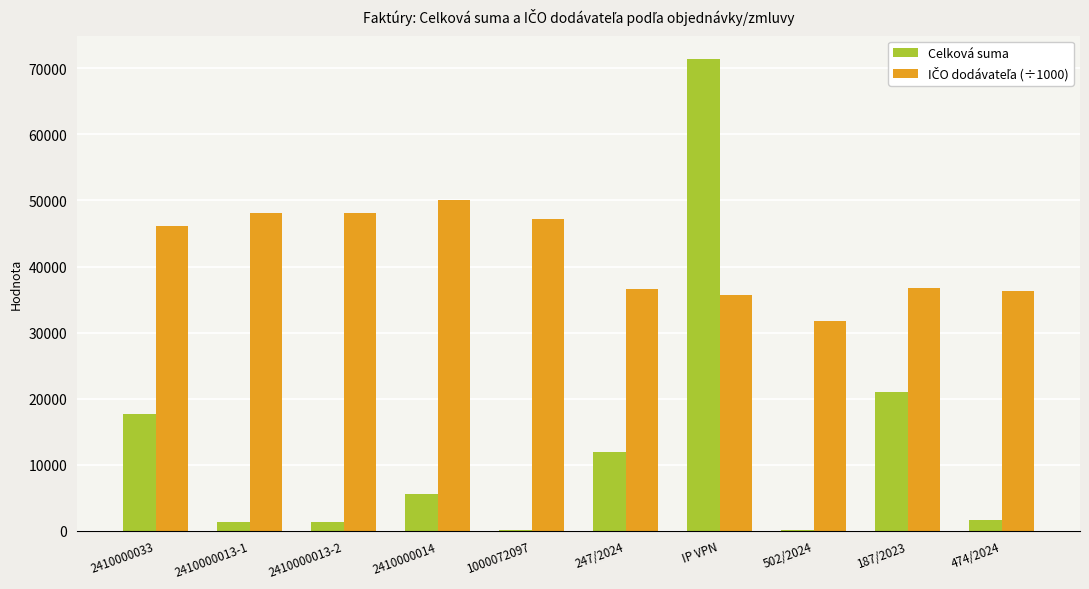

At which category is the sum across all series the highest?

IP VPN